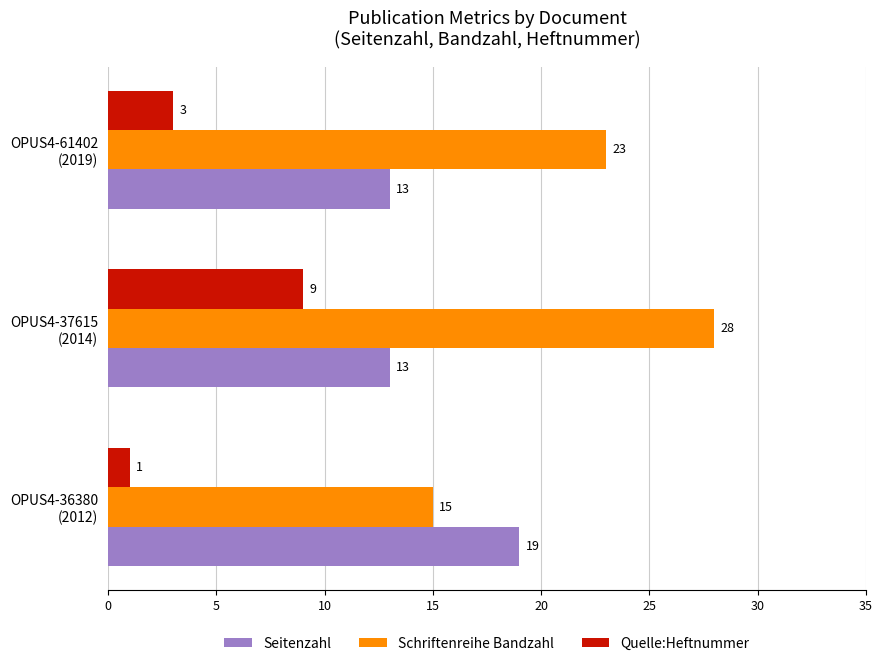

Rank the series by their average value, from lowest to highest.

Quelle:Heftnummer, Seitenzahl, Schriftenreihe Bandzahl